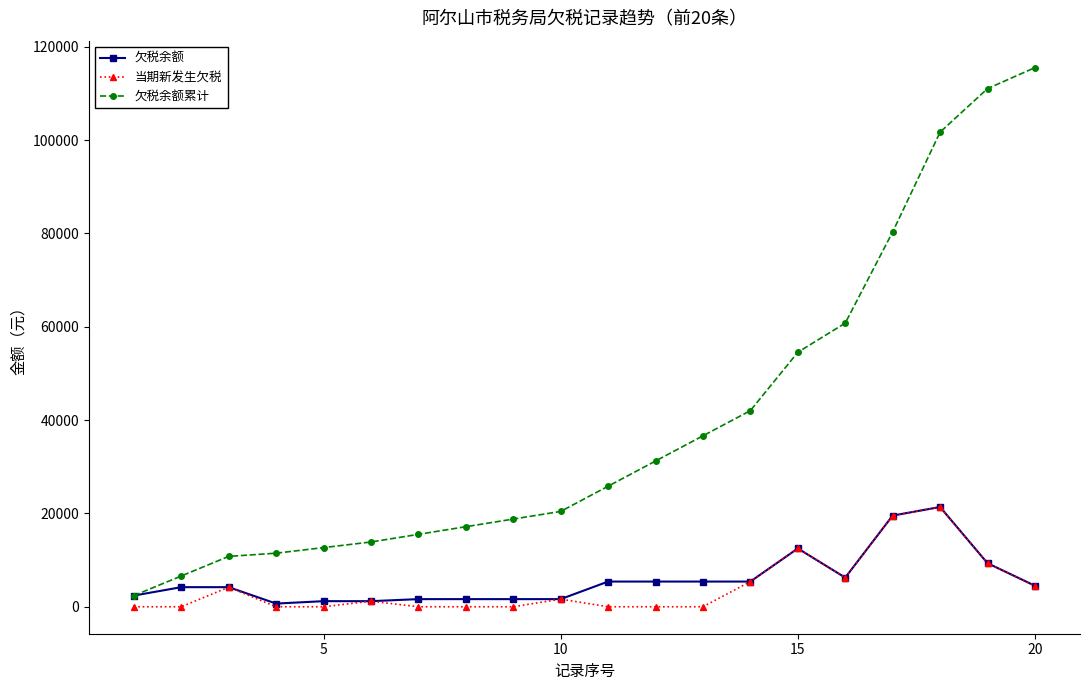

Which series has the largest total across all categories?

欠税余额累计